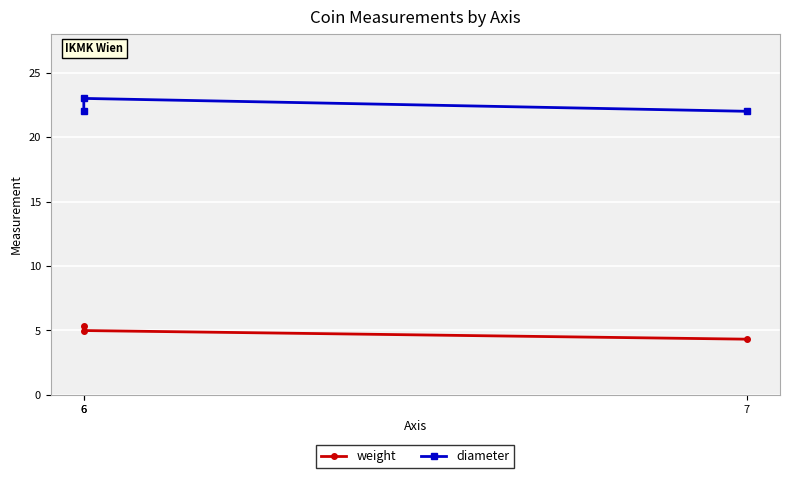

What is the average value of the weight series?

4.9